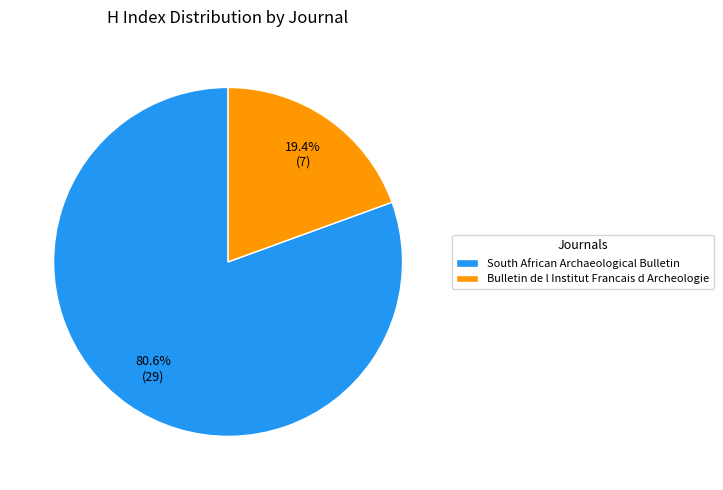

The South African Archaeological Bulletin slice represents 95% of the pie. True or false?

False